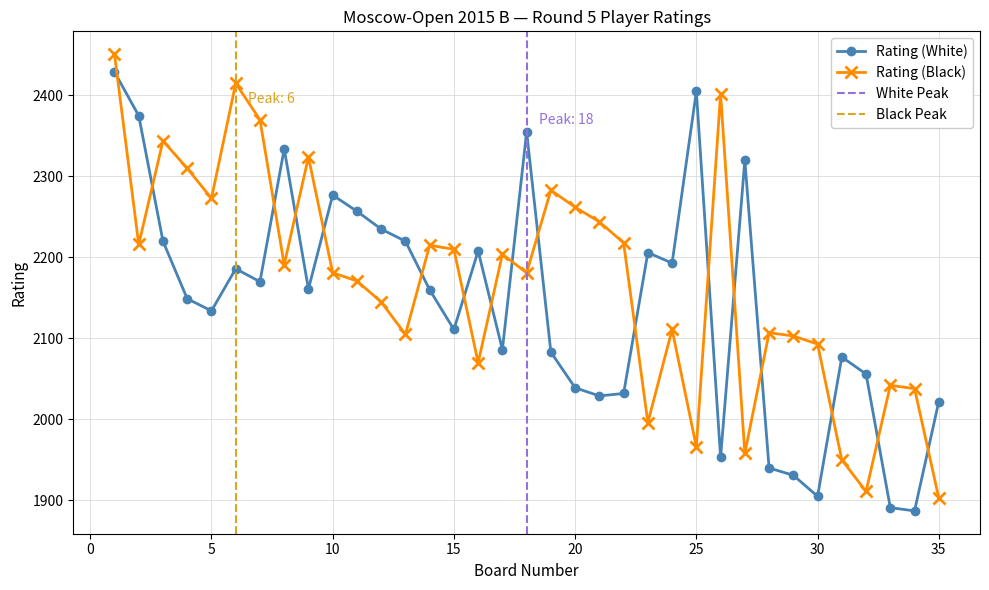

How many interior local peaks does the Rating (Black) series have?

10